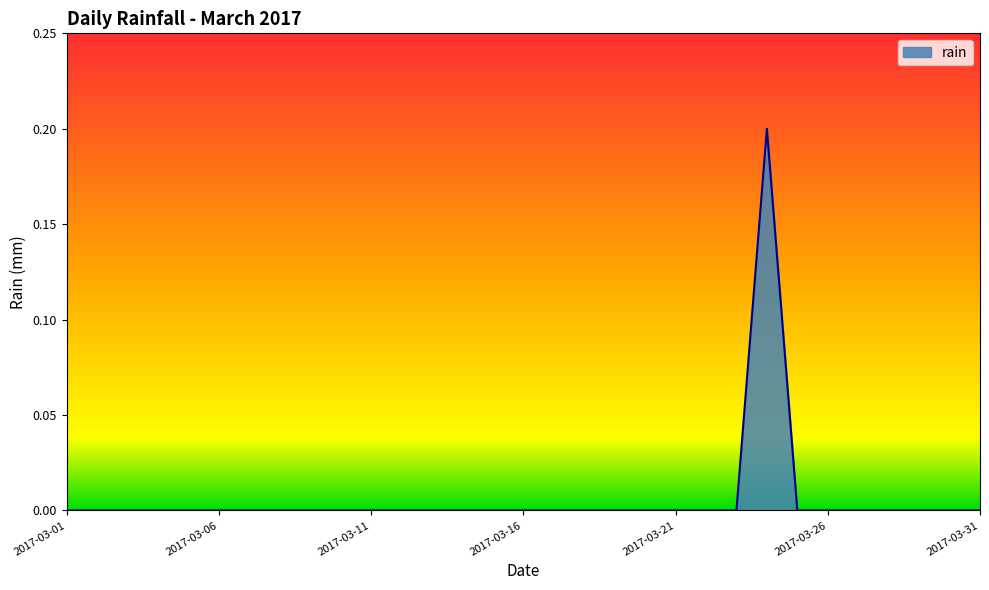

Is this an area chart (filled region under the line)?

Yes